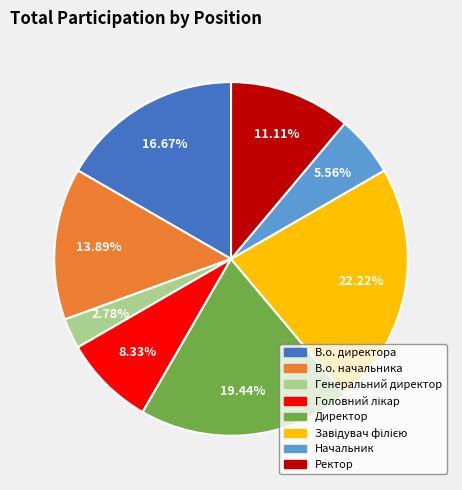

Which slice is the smallest?

Генеральний директор